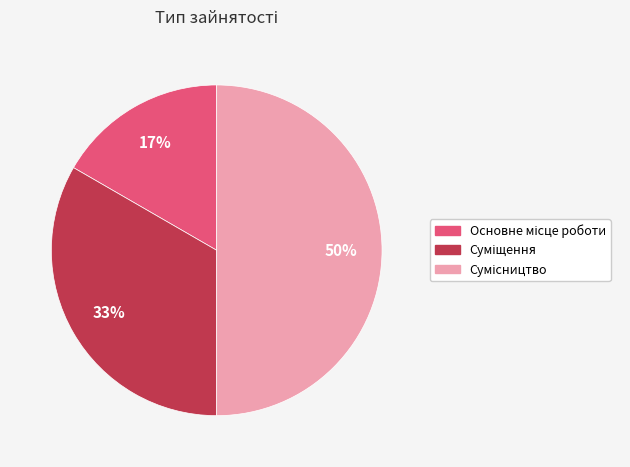

To the nearest percent, what is the average slice percentage?

33%